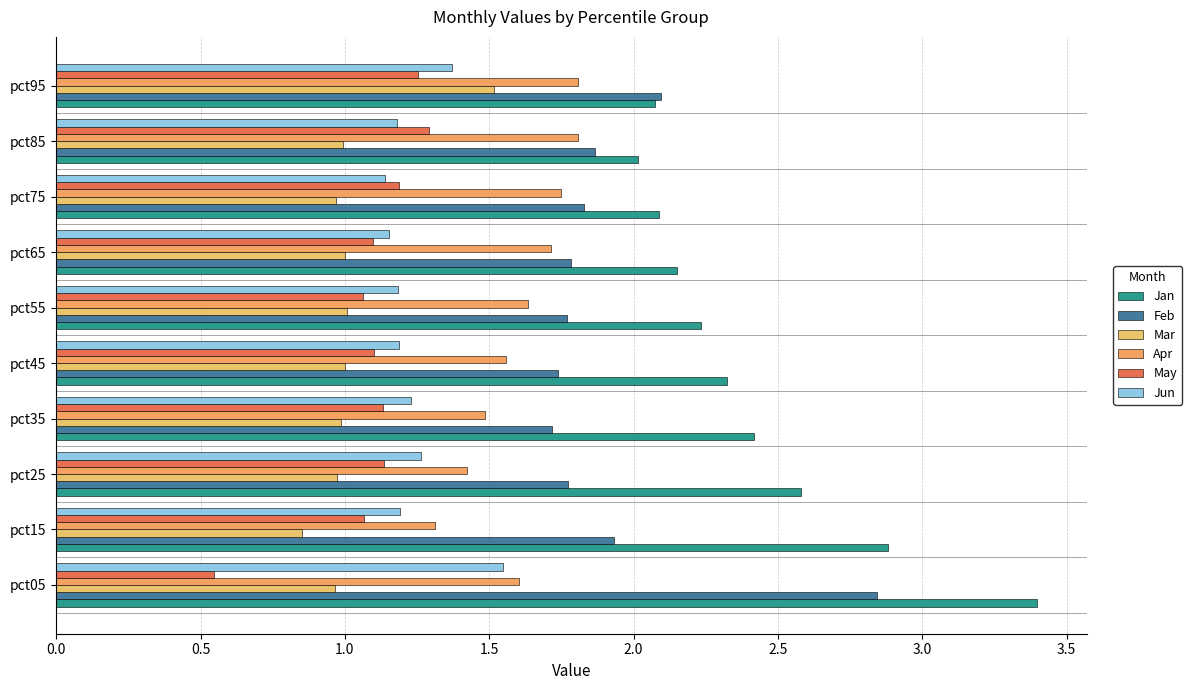

How many data points does each series have?

10